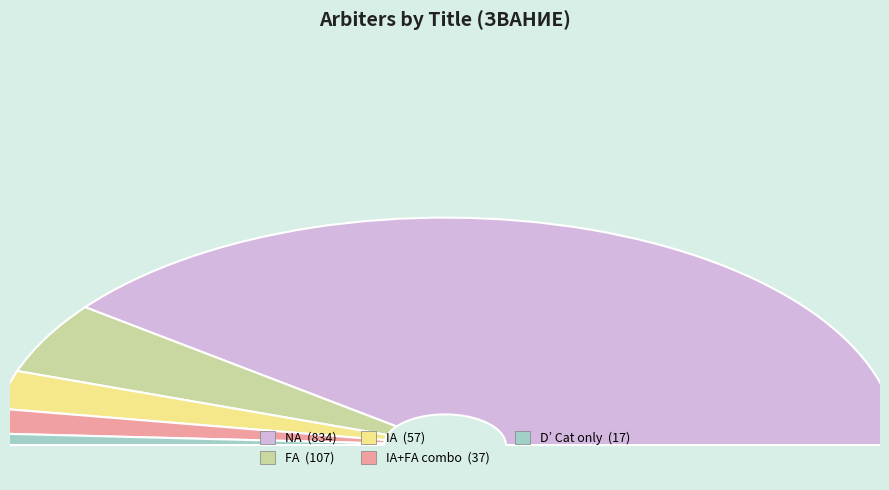

Rank the categories by value from highest to lowest.

NA, FA, IA, IA/FA, Other